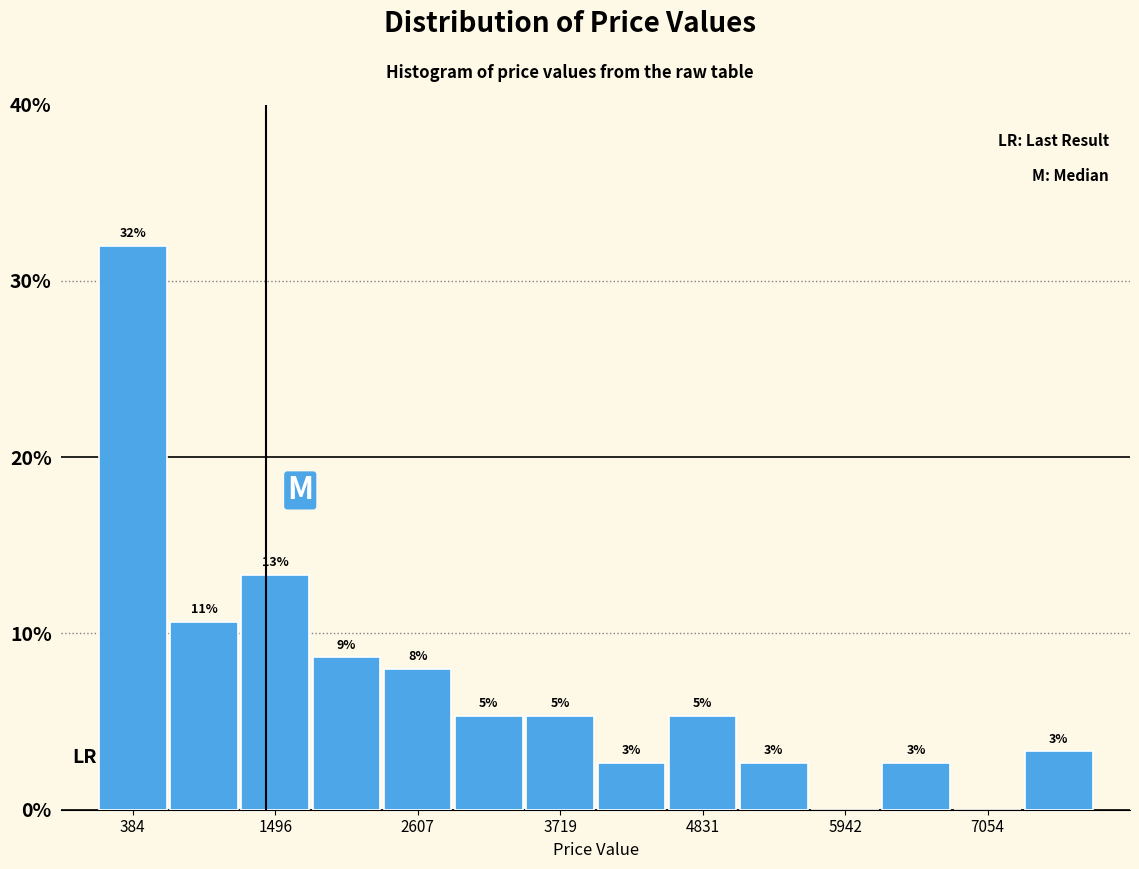

Read against the x-axis, roughly where is the centre of the tallest bar?

400